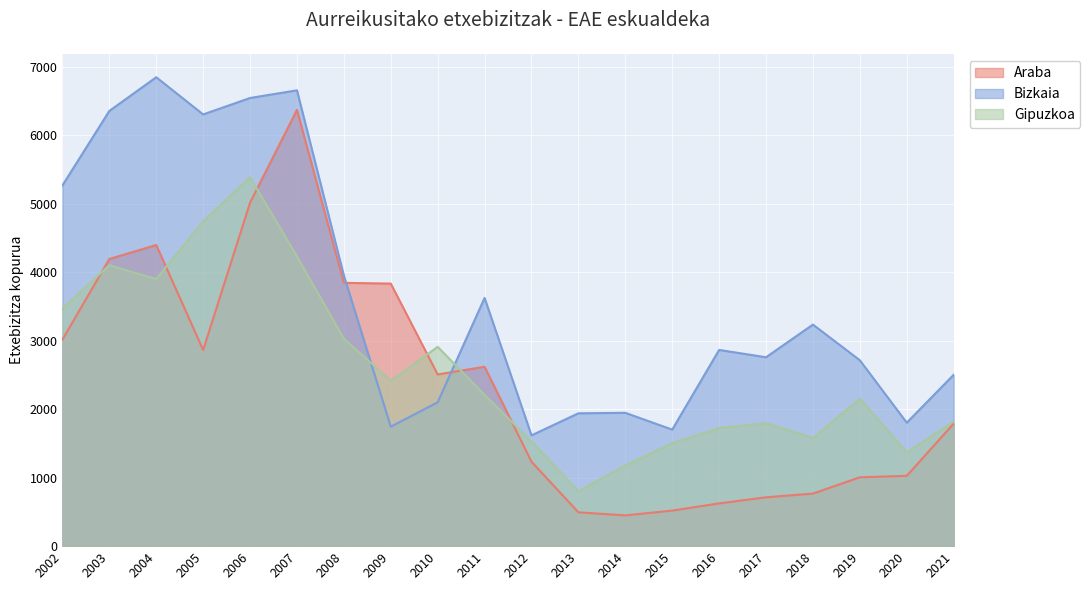

How many interior local valleys does the Gipuzkoa series have?

5